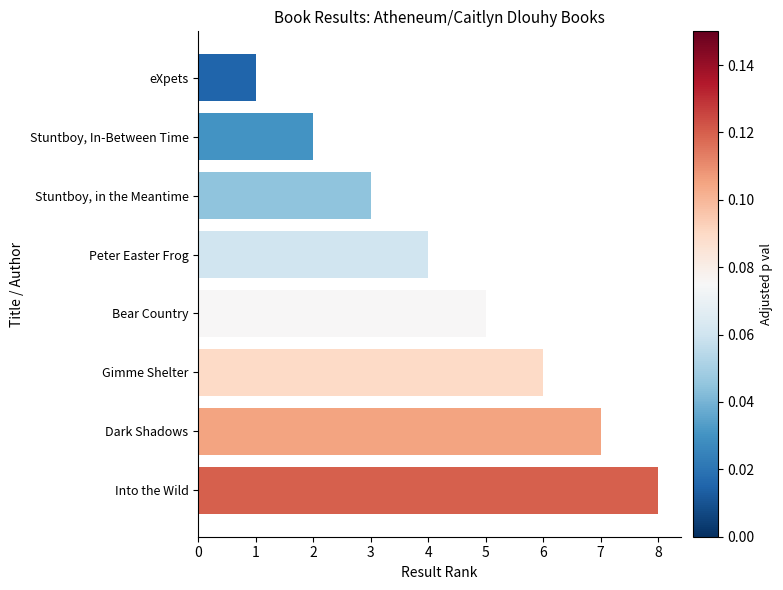

Between Bear Country and Gimme Shelter, which is larger?

Gimme Shelter